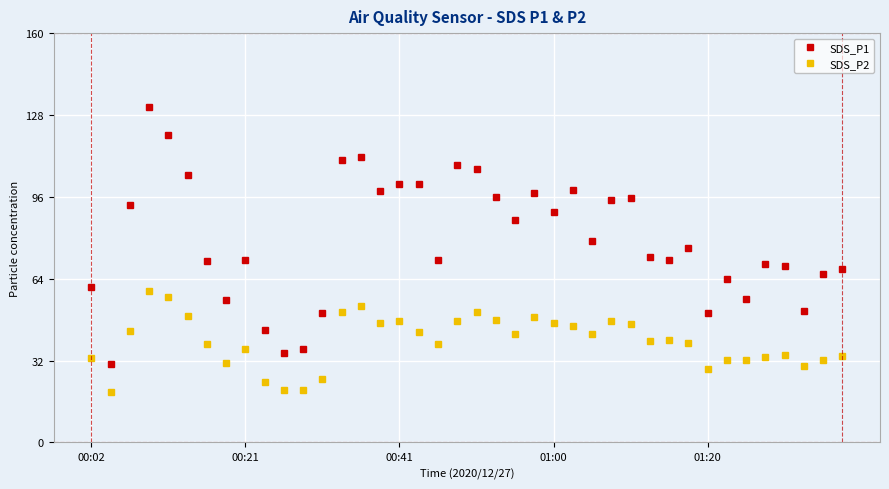

Does the chart display data point markers on the line(s)?

Yes